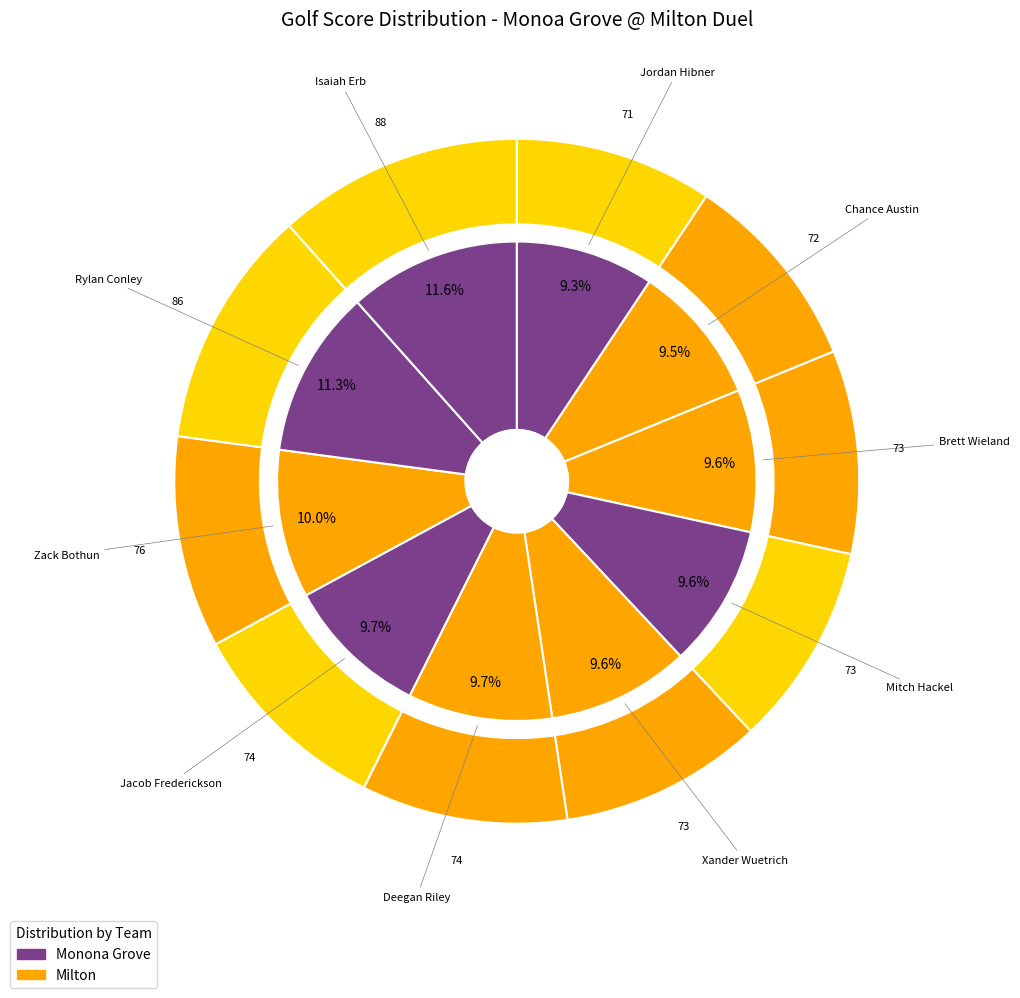

Does Rylan Conley account for over 50% of the chart?

No